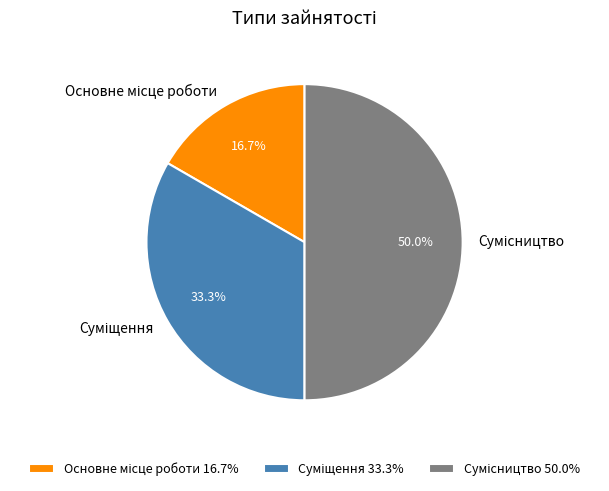

Count the number of slices in the pie.

3